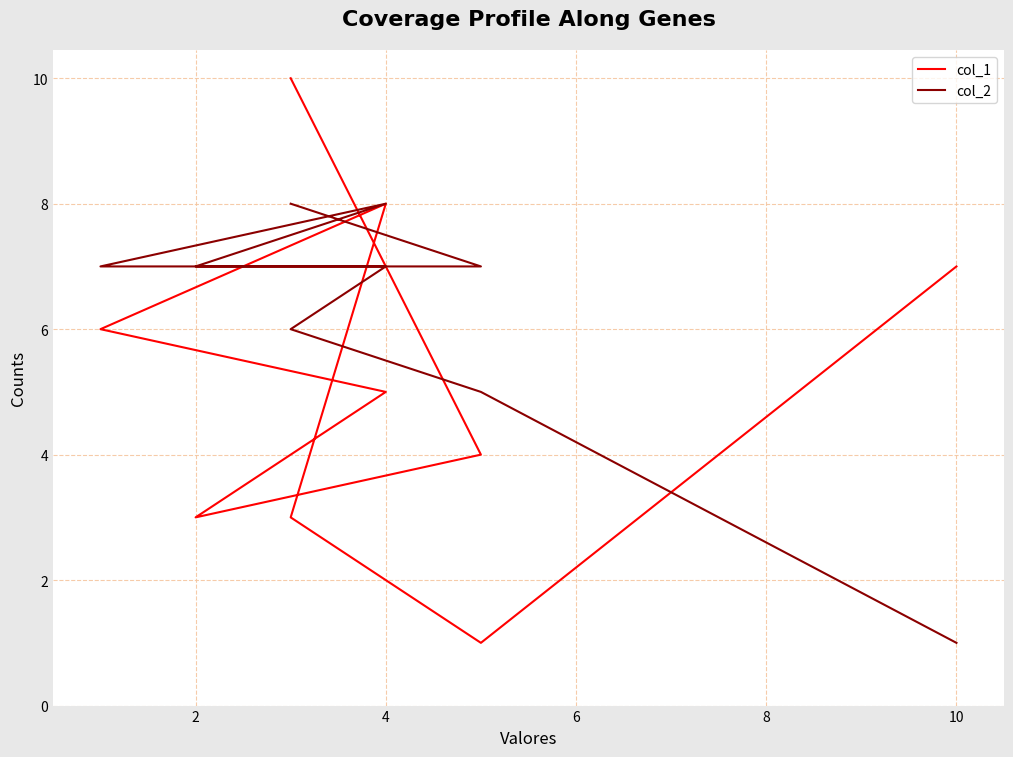

What is the minimum value shown in the chart?

1